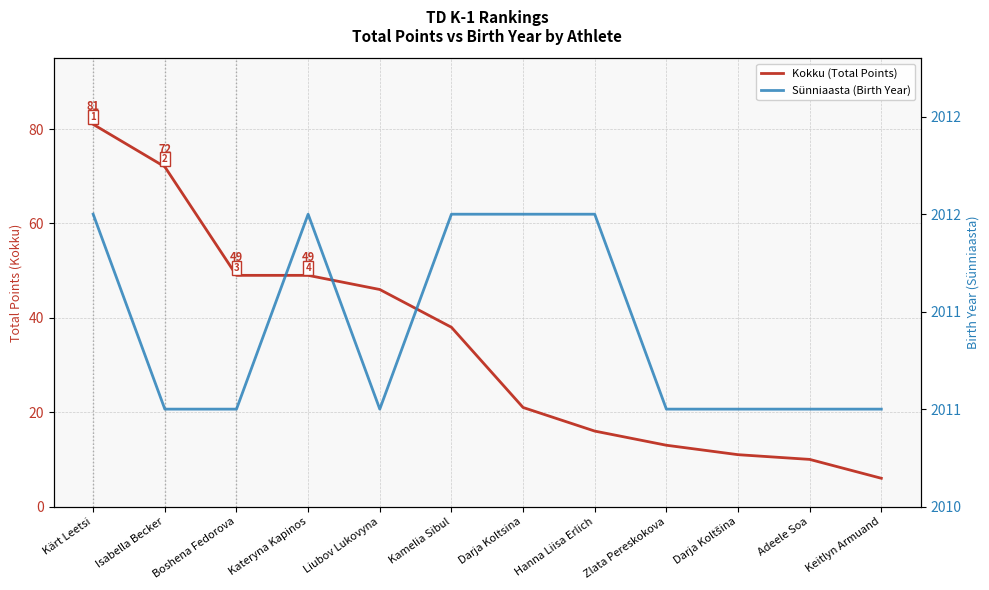

Reading right to left, transcribe all the data shown in this chart.

Kokku (Total Points): Keitlyn Armuand=6	Adeele Soa=10	Darja Koltšina=11	Zlata Pereskokova=13	Hanna Liisa Erlich=16	Darja Koltsina=21	Kamelia Sibul=38	Liubov Lukovyna=46	Kateryna Kapinos=49	Boshena Fedorova=49	Isabella Becker=72	Kärt Leetsi=81
Sünniaasta (Birth Year): Keitlyn Armuand=2011	Adeele Soa=2011	Darja Koltšina=2011	Zlata Pereskokova=2011	Hanna Liisa Erlich=2012	Darja Koltsina=2012	Kamelia Sibul=2012	Liubov Lukovyna=2011	Kateryna Kapinos=2012	Boshena Fedorova=2011	Isabella Becker=2011	Kärt Leetsi=2012